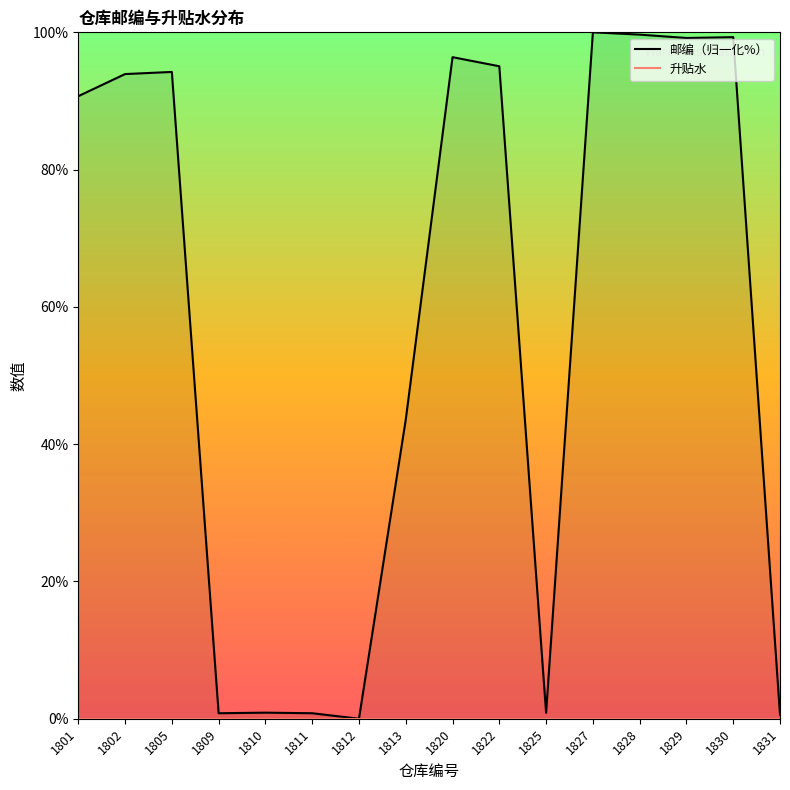

At which label does 升贴水 reach its peak?

1801